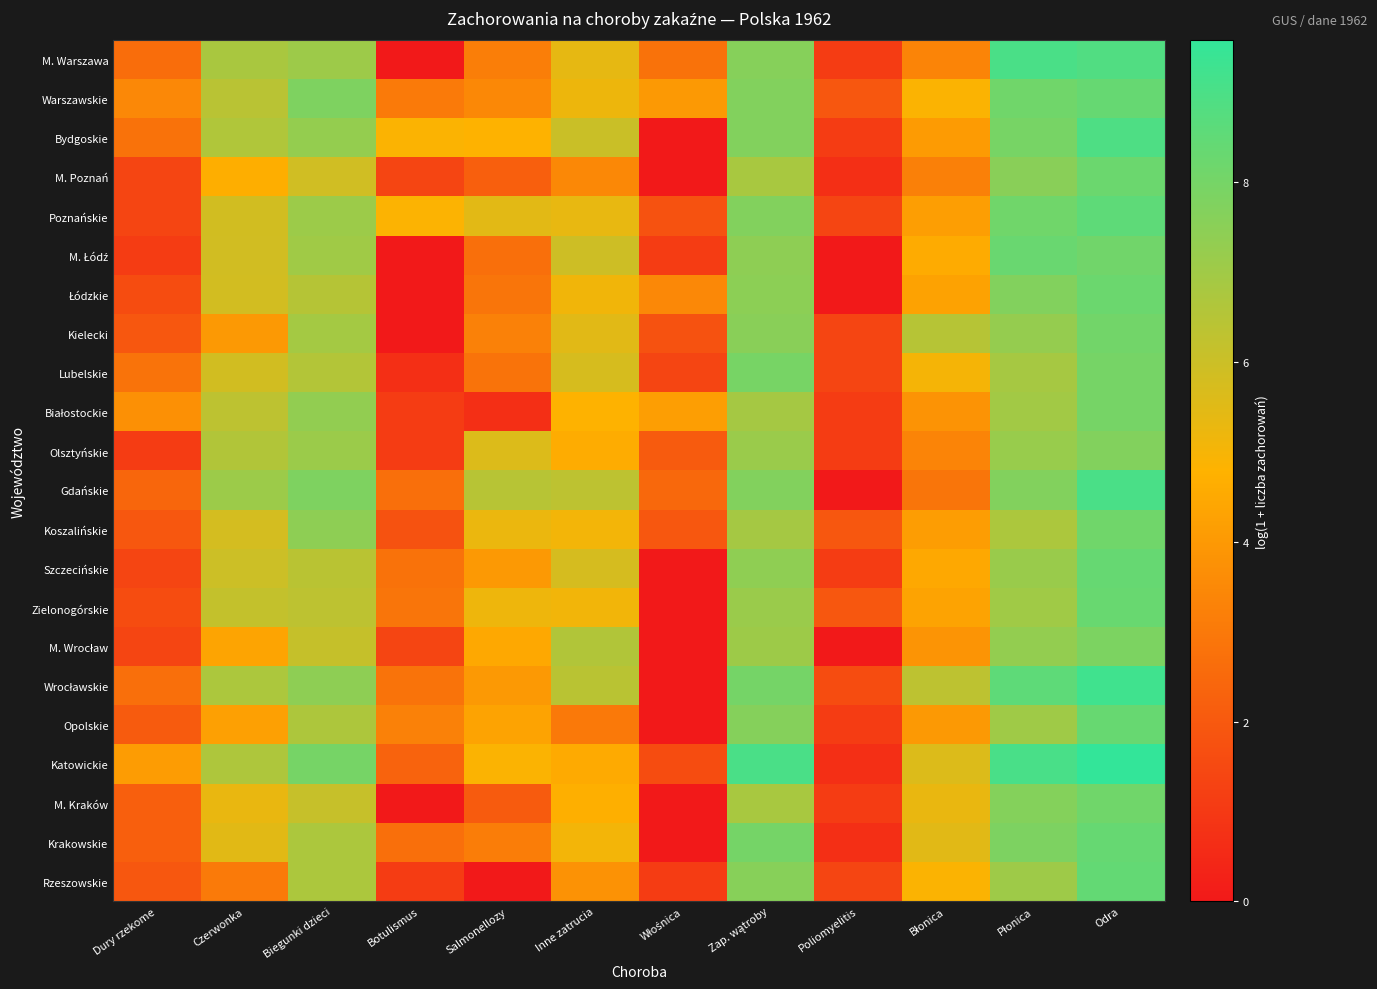

Rank the series at Inne zatrucia from highest to lowest value.

M. Wrocław, Wrocławskie, Gdańskie, Bydgoskie, M. Łódź, Szczecińskie, Lubelskie, Kielecki, M. Warszawa, Poznańskie, Warszawskie, Łódzkie, Zielonogórskie, Krakowskie, Koszalińskie, Białostockie, M. Kraków, Olsztyńskie, Katowickie, Rzeszowskie, M. Poznań, Opolskie